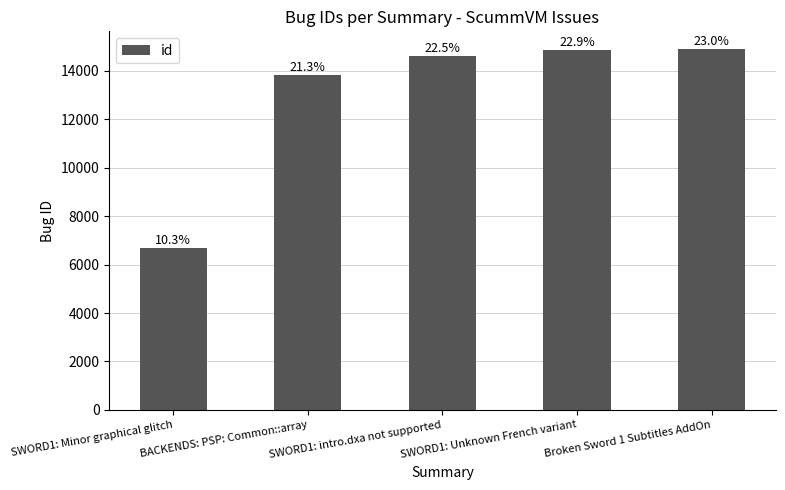

Are the bars horizontal?

No